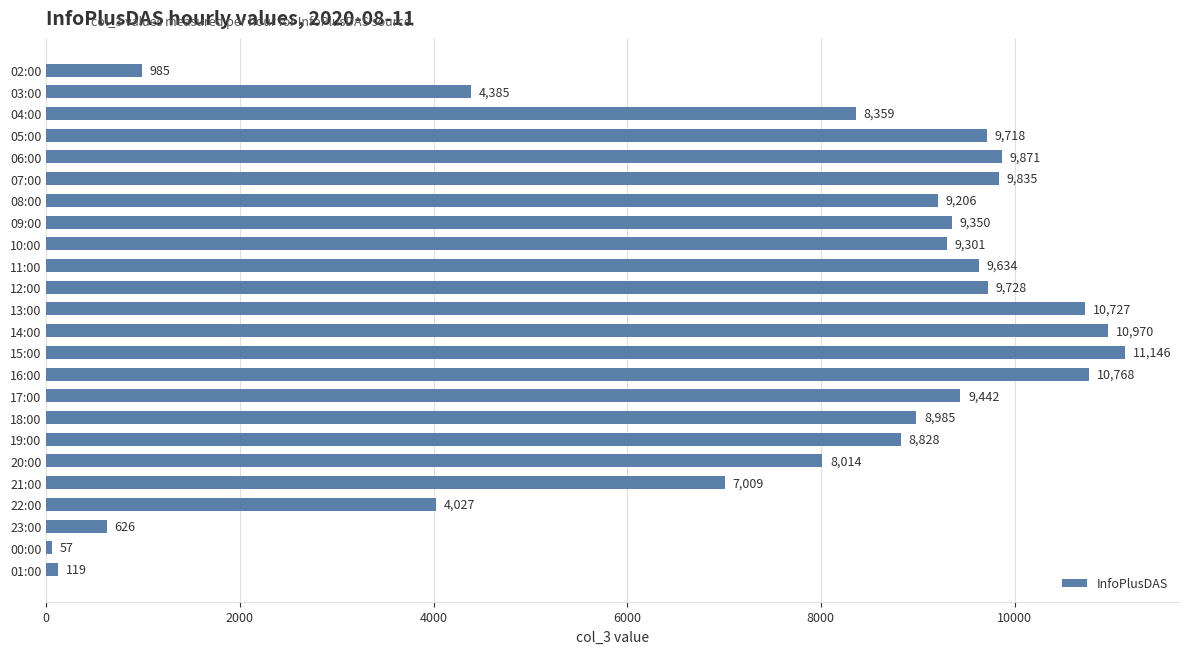

At which label is the value closest to 5601?

03:00